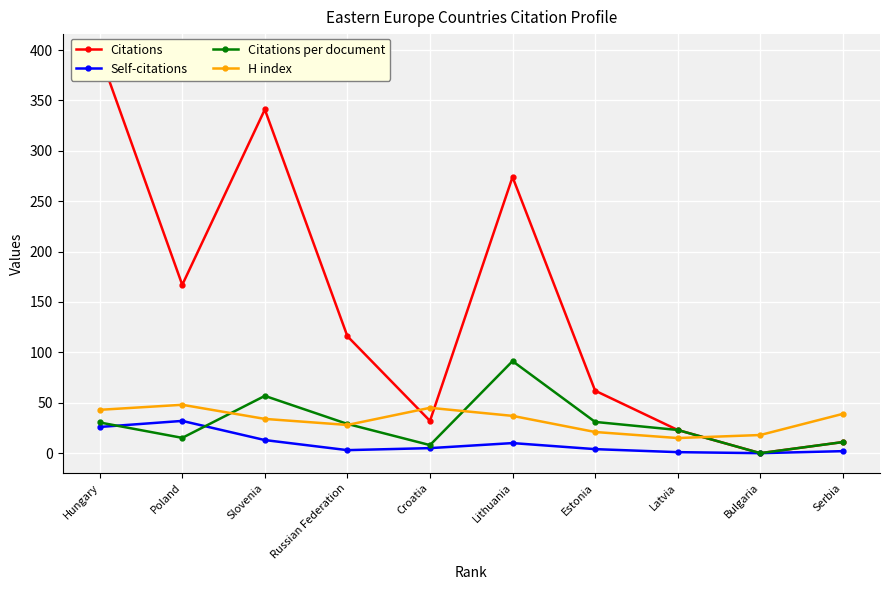

Rank the series at Lithuania from lowest to highest value.

Self-citations, H index, Citations per document, Citations